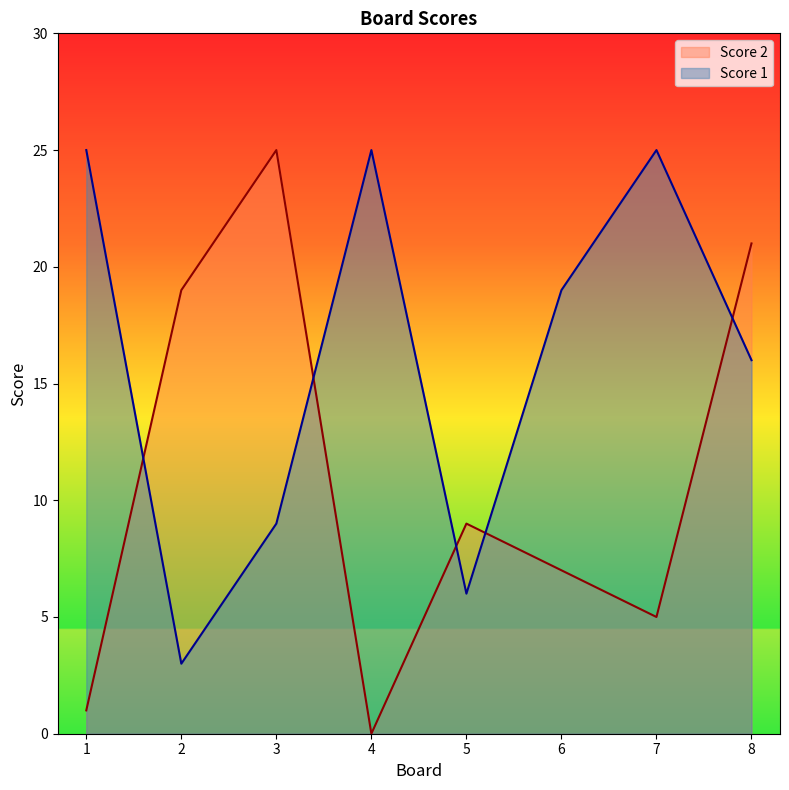

Rank the series by their average value, from highest to lowest.

Score 1, Score 2